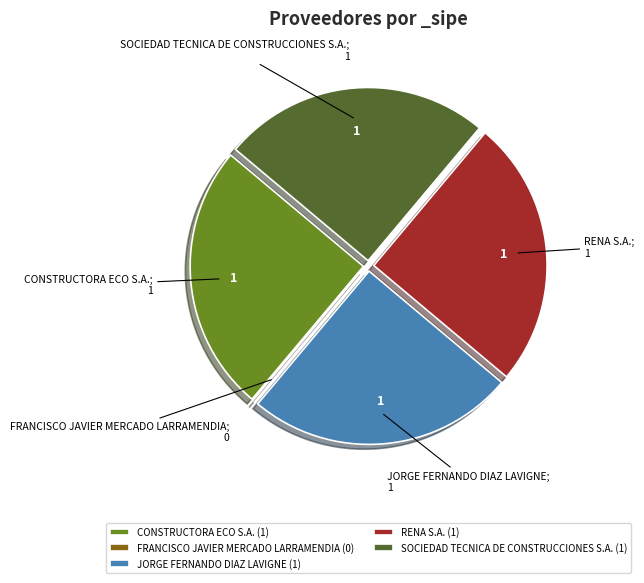

Is it true that RENA S.A. (1) is 17% of the pie?

False